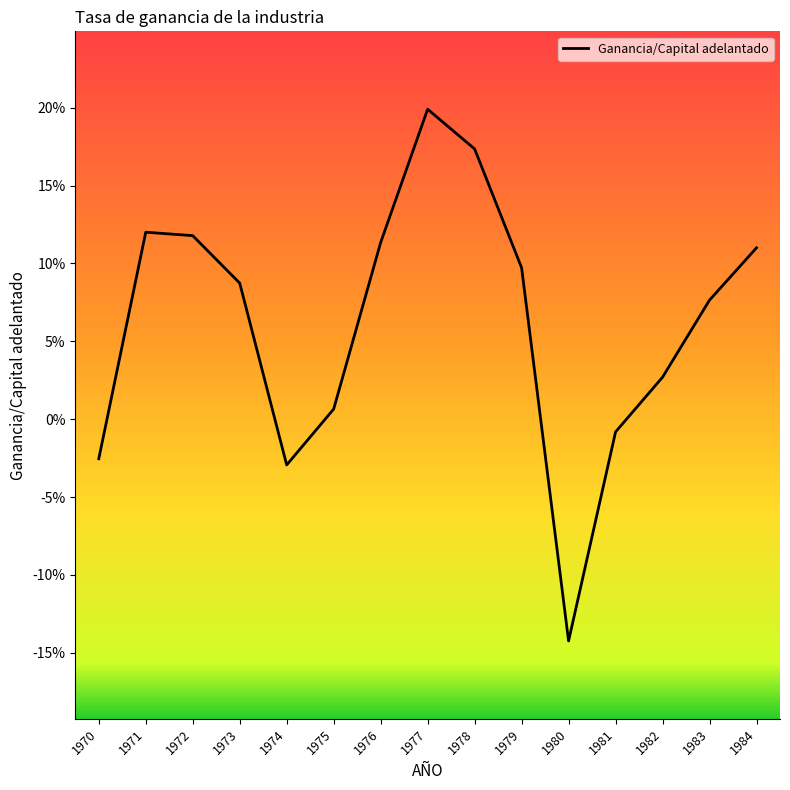

Reading left to right, list all the values displayed in this chart.

-0.0	0.1	0.1	0.1	-0.0	0.0	0.1	0.2	0.2	0.1	-0.1	-0.0	0.0	0.1	0.1